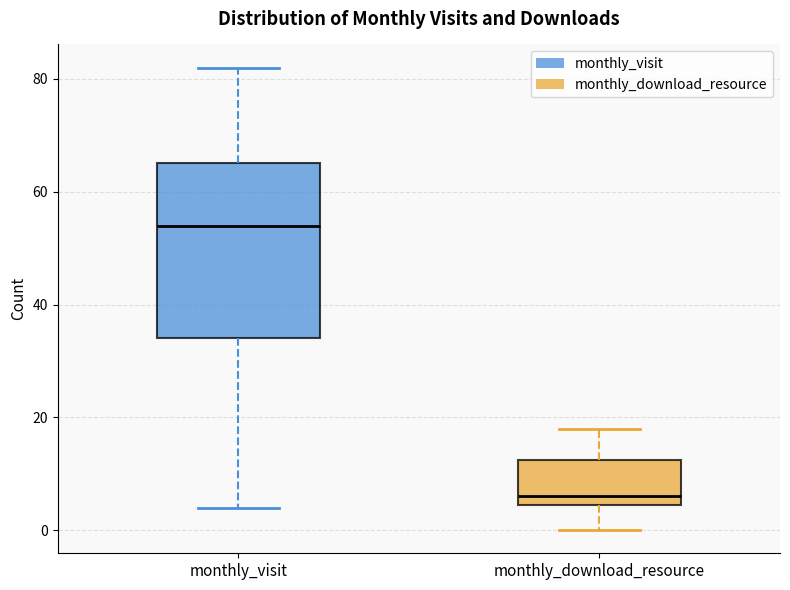

Reading left to right, read every box against the y-axis: the position of its median line, the range the box covers, and the ends of its whiskers. The values are not printed on the chart, so give them approximately, as read against the axis.

monthly_visit: median 54, box 34 to 66, whiskers 4 to 82
monthly_download_resource: median 6, box 4 to 12, whiskers 0 to 18